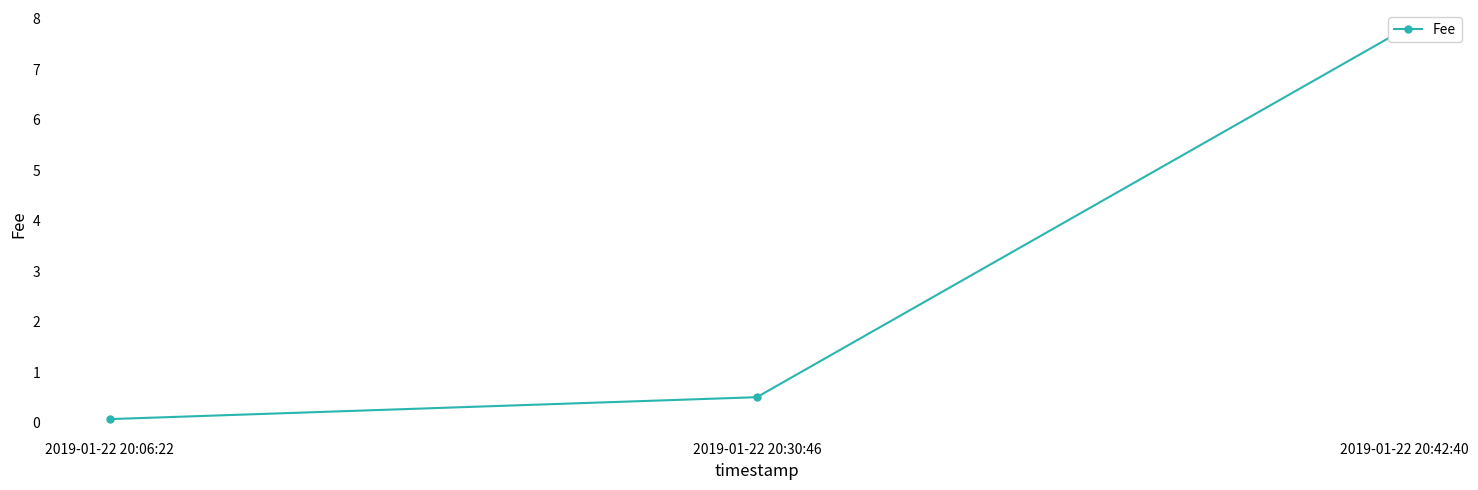

What is the label of the 2nd point from the right?

2019-01-22 20:30:46